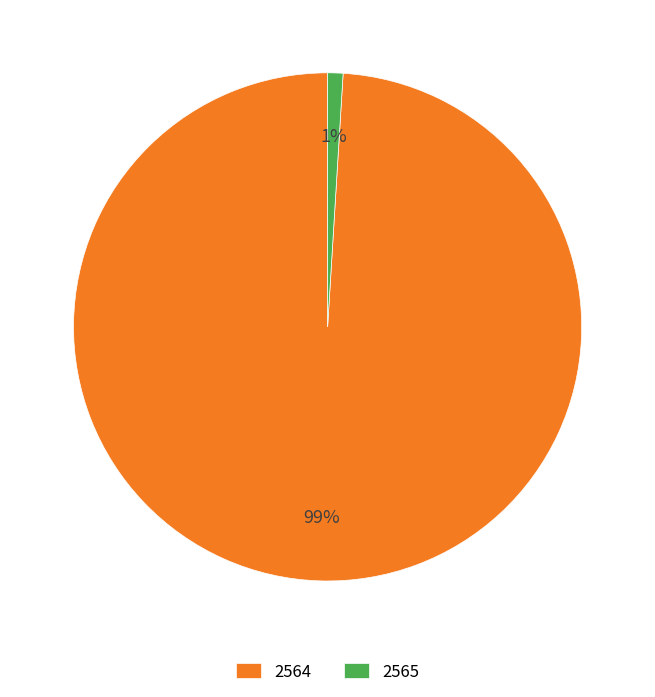

Which category accounts for the majority?

2564